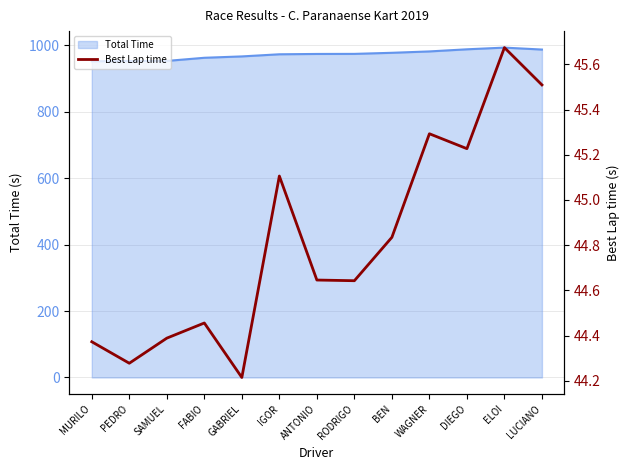

Which category has the lowest value across all series?

GABRIEL